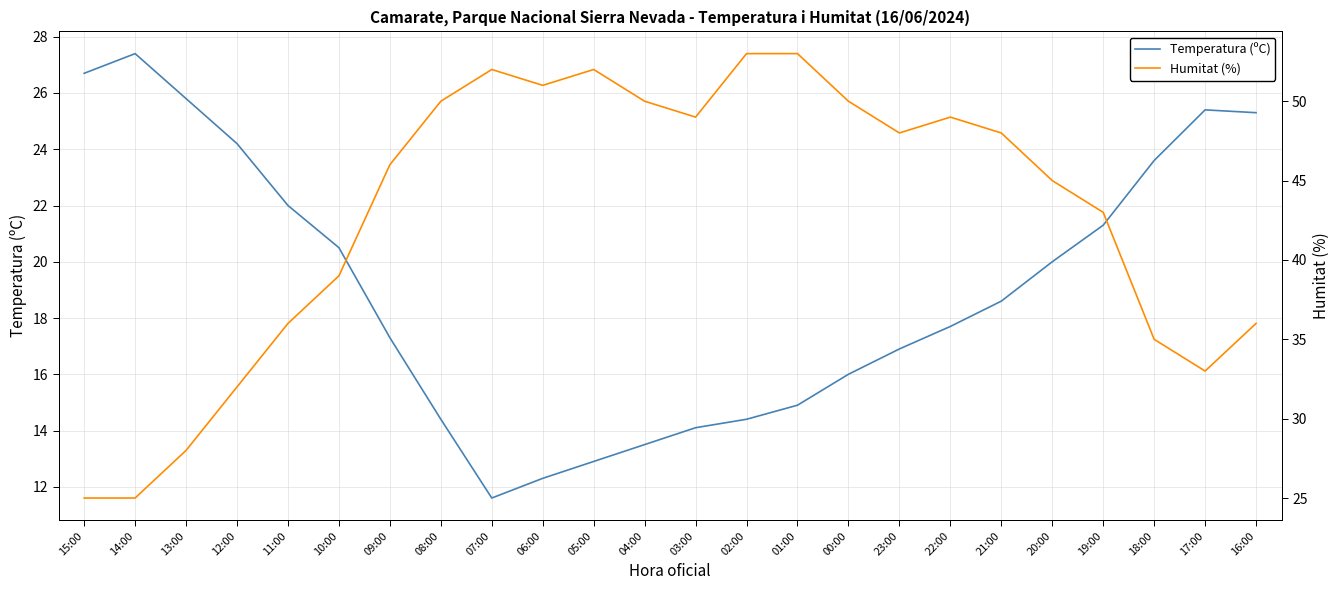

What is the average value of the Humitat (%) series?

42.8